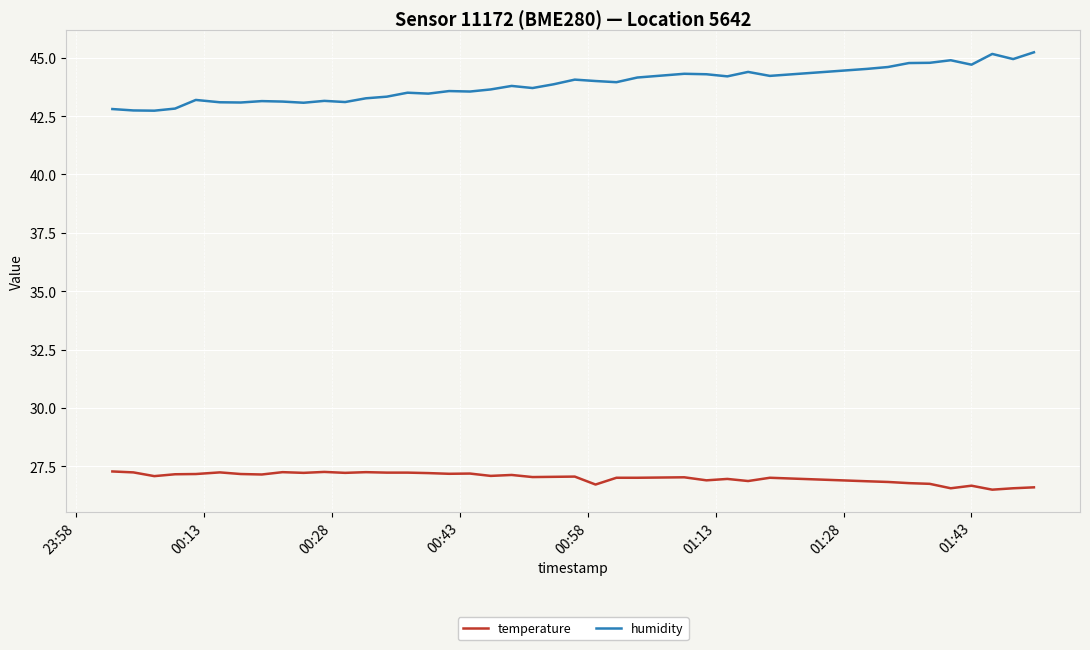

Which series has the largest range (max minus min)?

humidity